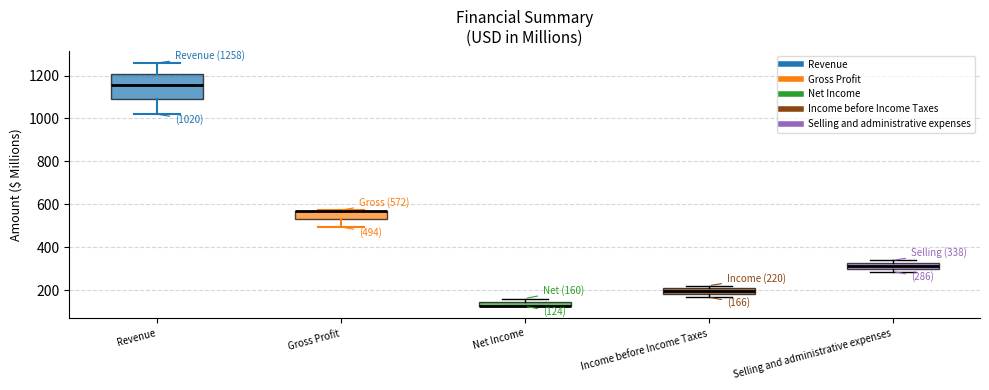

Which box is the tallest, from its lower edge to its upper edge?

Revenue